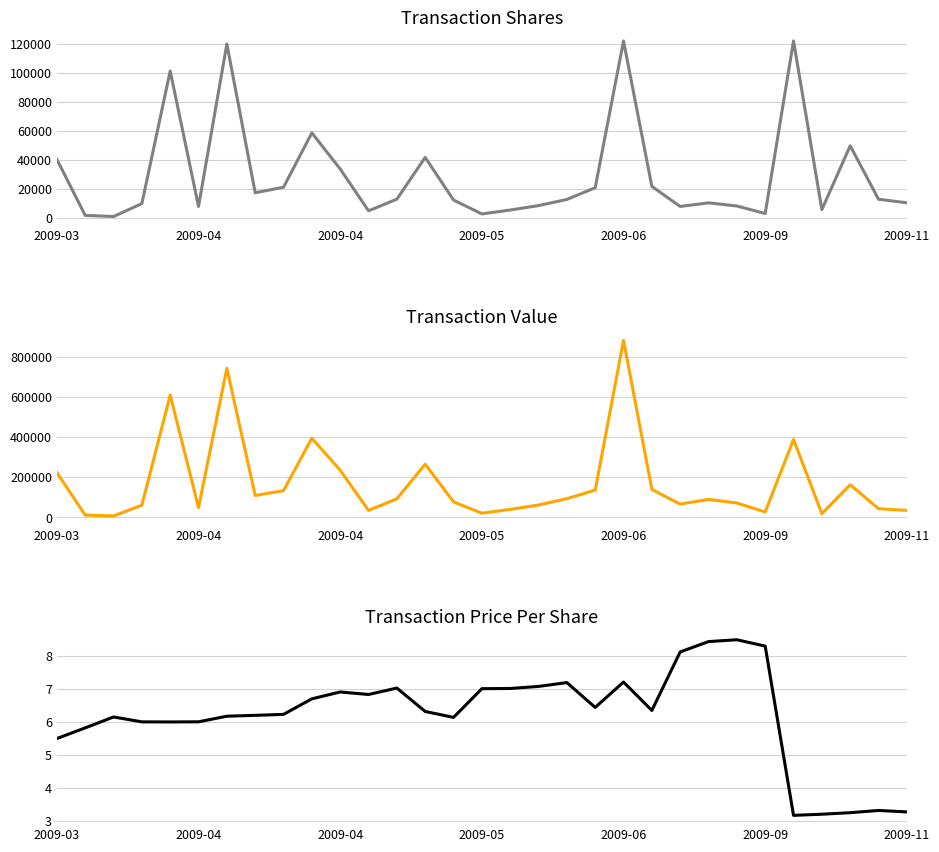

True or false: transactionShares and transactionPricePerShare cross at least once.

False